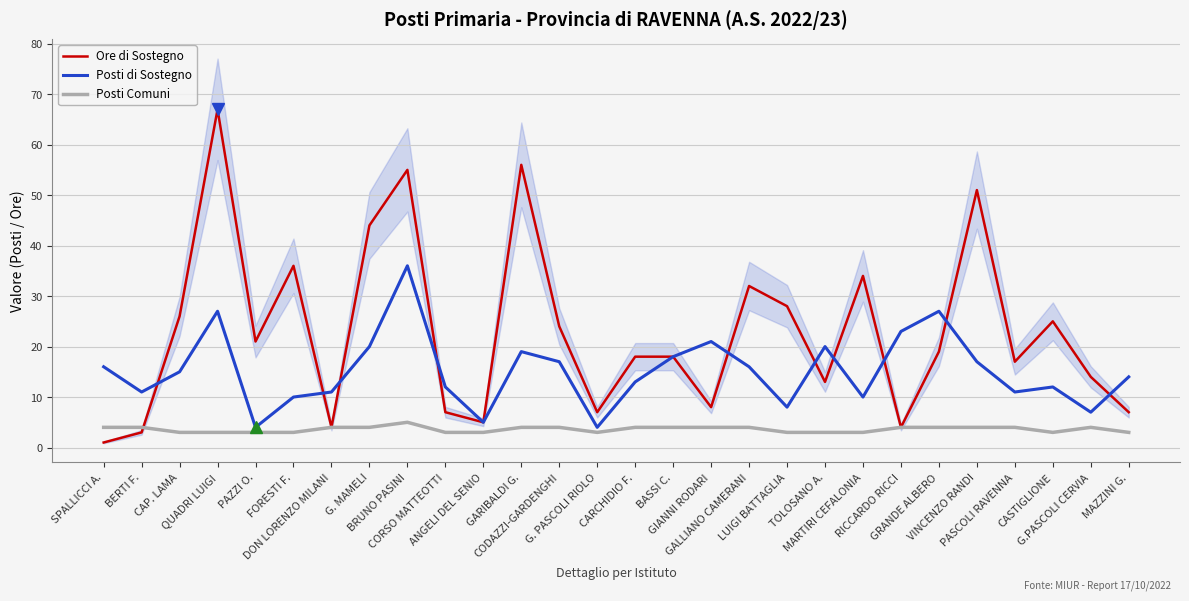

Which series has the widest spread of values?

Ore di Sostegno